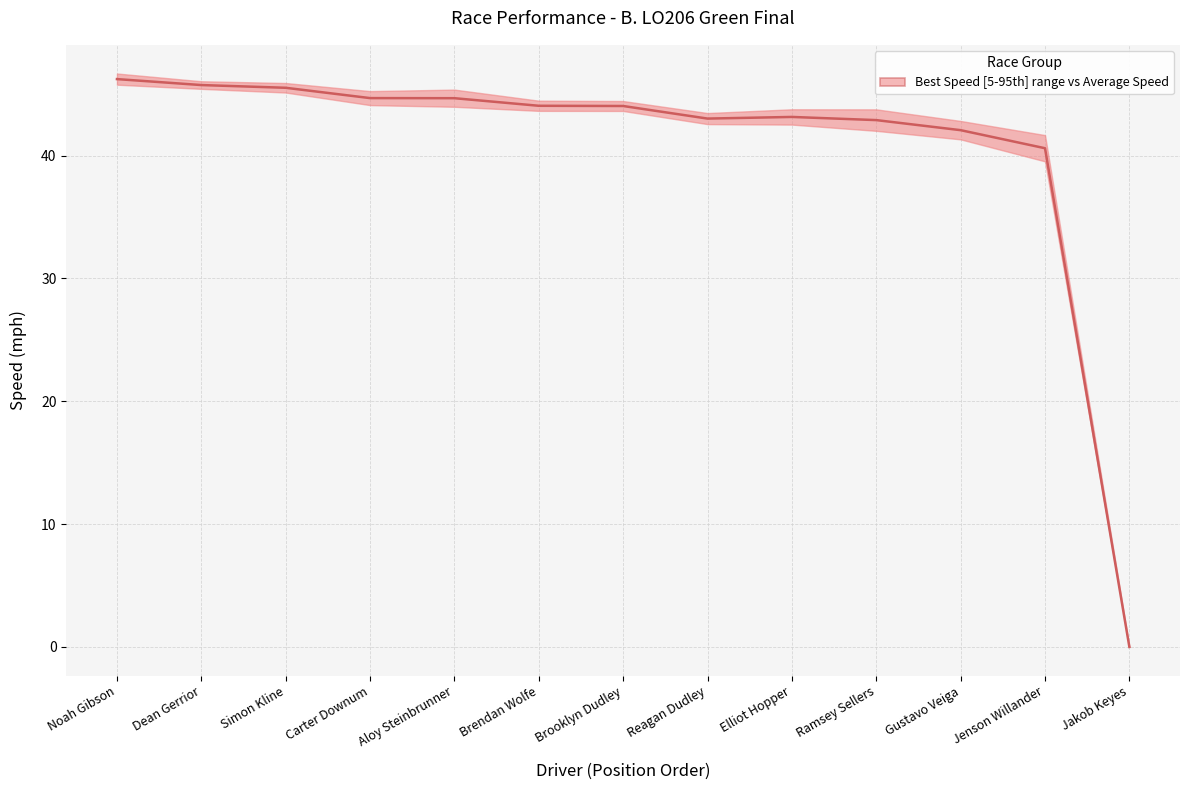

True or false: the data shows 42.1 at Gustavo Veiga.

True